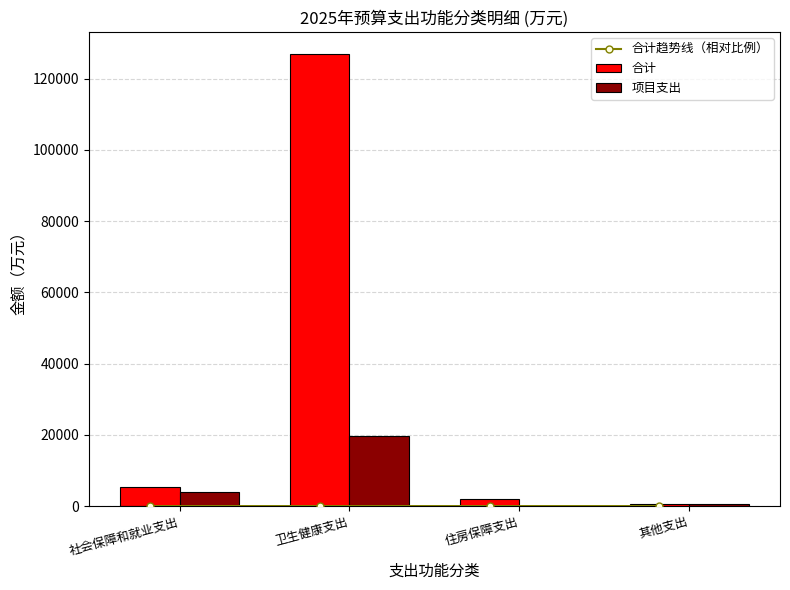

Is the value of 合计趋势线（相对比例） at 卫生健康支出 greater than the value of 合计 at 社会保障和就业支出?

No